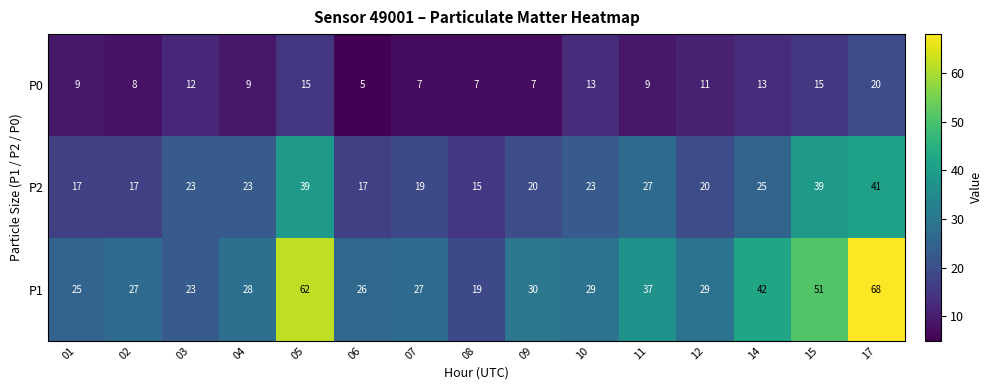

Where is P1 nearest to the value 43?

14